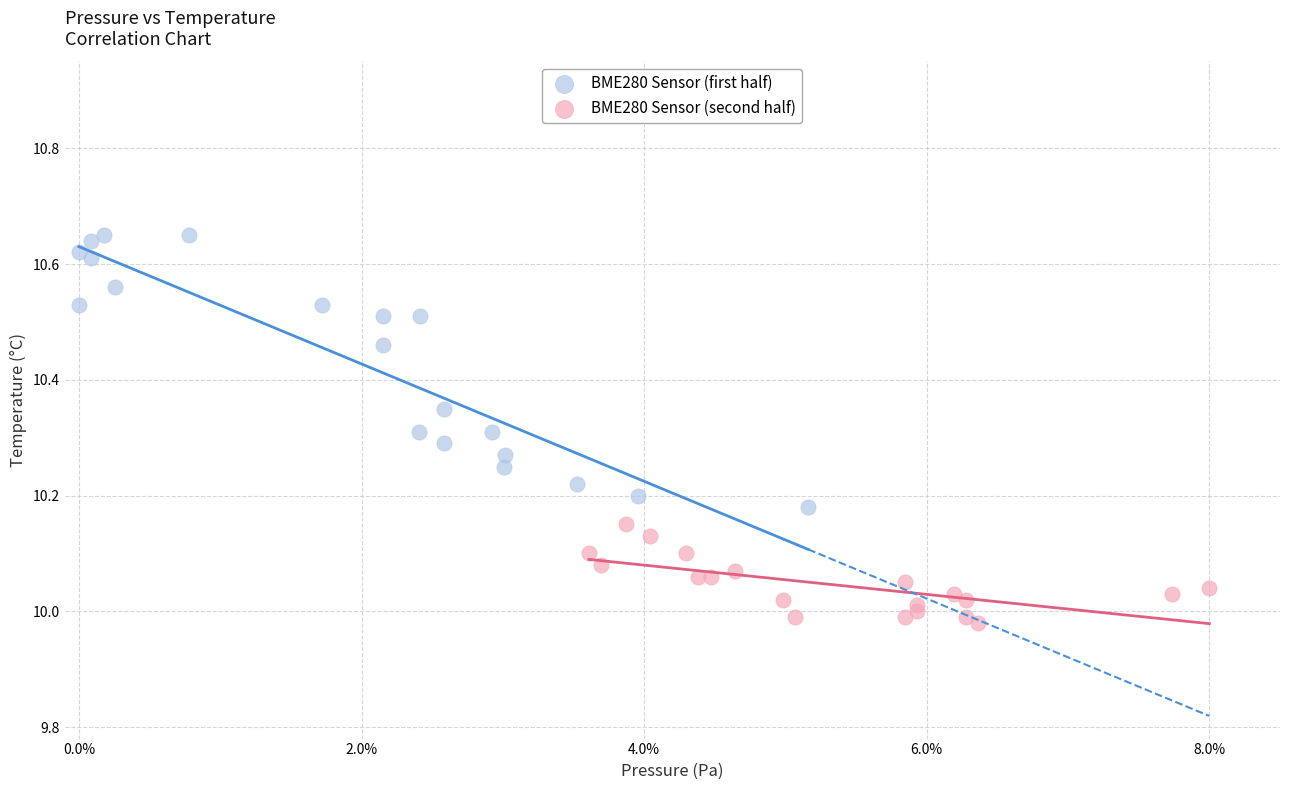

Which series has the largest Y range (max minus min)?

BME280 Sensor (first half)